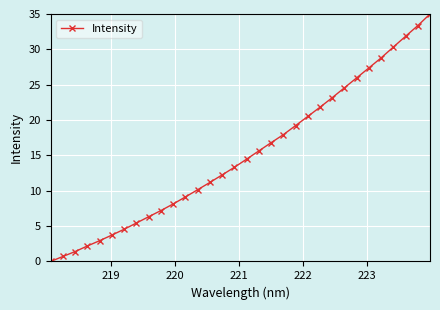

What is the maximum value shown in the chart?

35.0